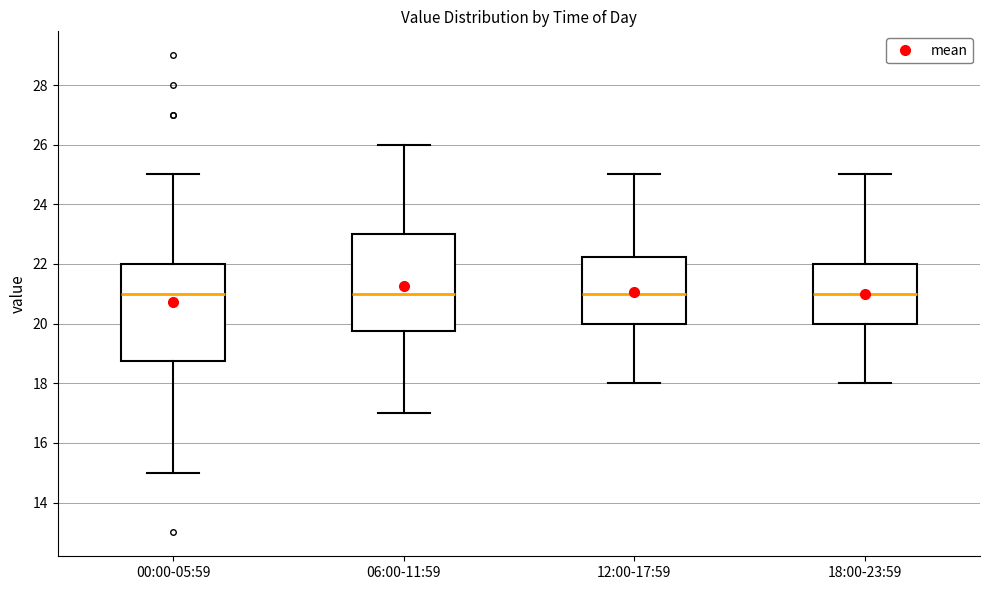

Reading left to right, read every box against the y-axis: the position of its median line, the range the box covers, and the ends of its whiskers. The values are not printed on the chart, so give them approximately, as read against the axis.

00:00-05:59: median 21.0, box 18.8 to 22.0, whiskers 15.0 to 25.0
06:00-11:59: median 21.0, box 19.8 to 23.0, whiskers 17.0 to 26.0
12:00-17:59: median 21.0, box 20.0 to 22.2, whiskers 18.0 to 25.0
18:00-23:59: median 21.0, box 20.0 to 22.0, whiskers 18.0 to 25.0